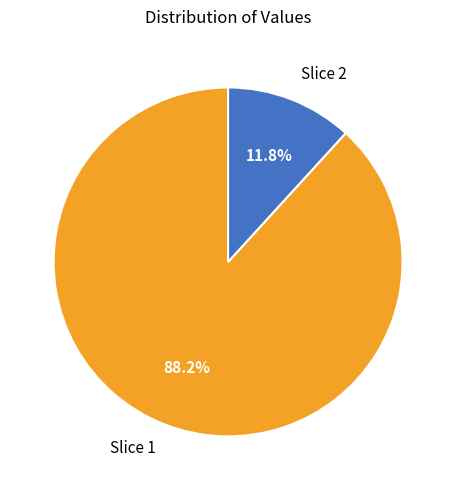

How many slices are in this pie chart?

2